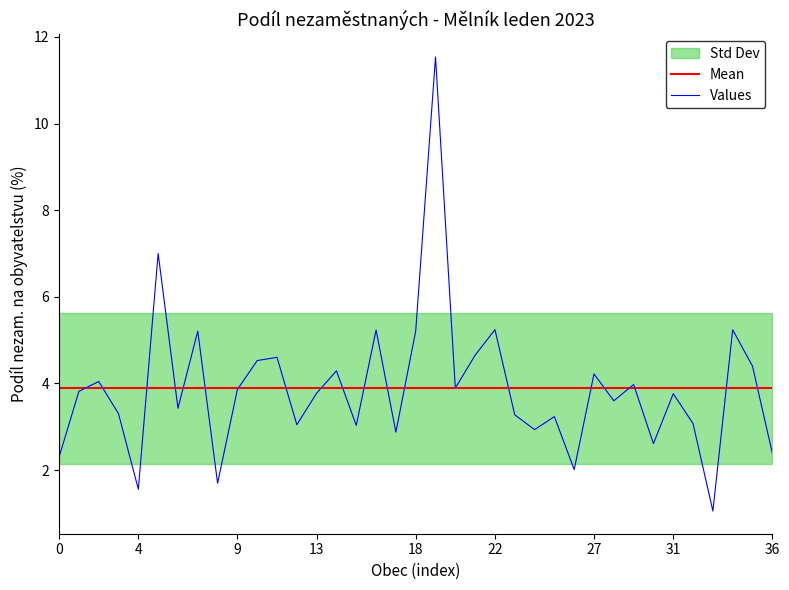

How many times do Mean and Values cross each other?

20